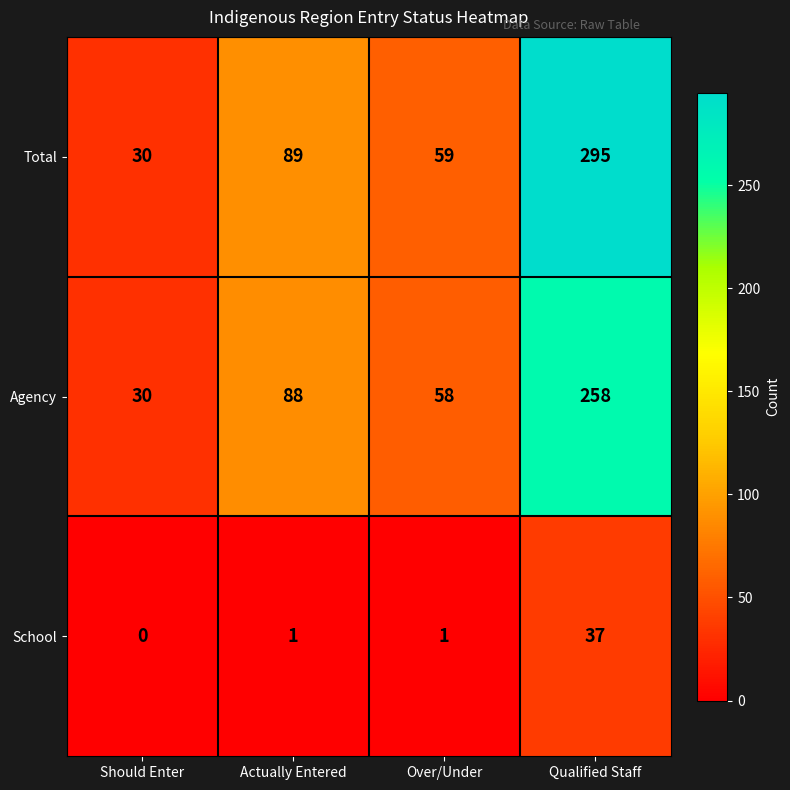

Reading left to right, extract all data points from this chart.

Total: Should Enter=30	Actually Entered=89	Over/Under=59	Qualified Staff=295
Agency: Should Enter=30	Actually Entered=88	Over/Under=58	Qualified Staff=258
School: Should Enter=0	Actually Entered=1	Over/Under=1	Qualified Staff=37